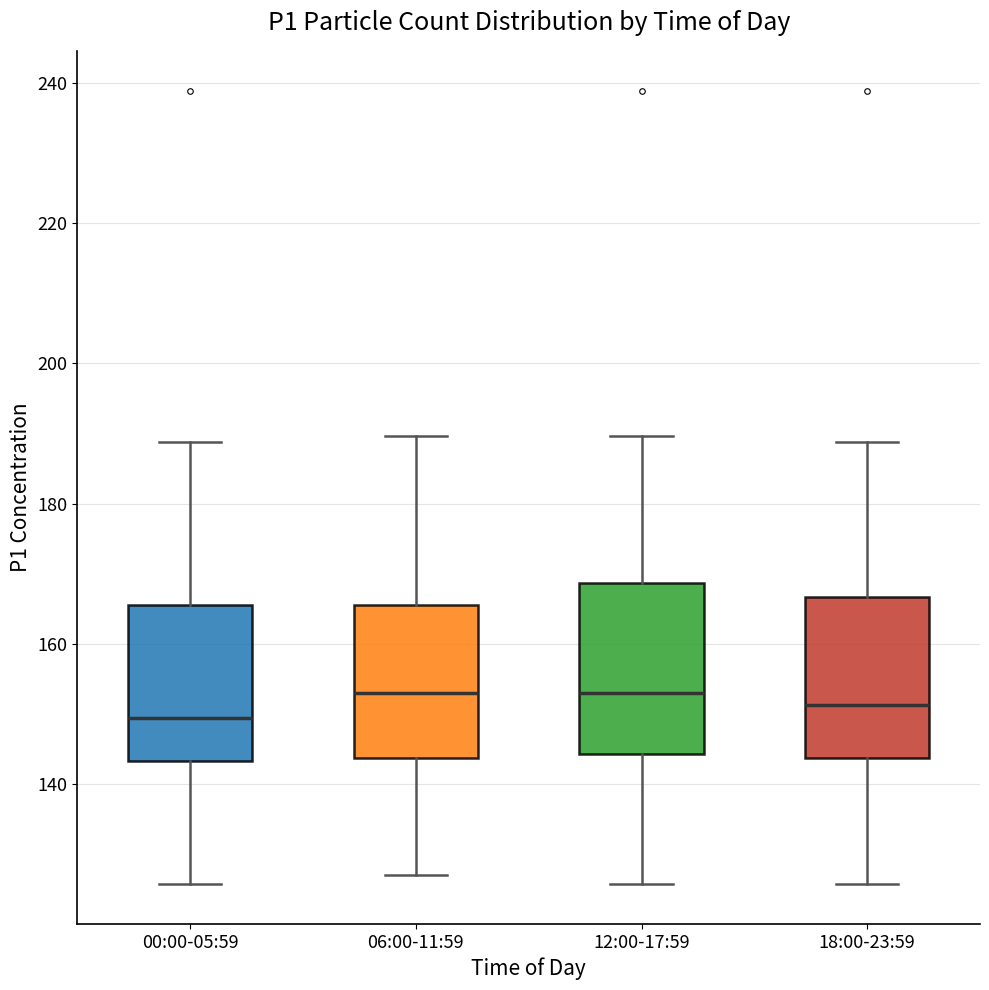

Reading left to right, read every box against the y-axis: the position of its median line, the range the box covers, and the ends of its whiskers. The values are not printed on the chart, so give them approximately, as read against the axis.

00:00-05:59: median 150, box 144 to 166, whiskers 126 to 188
06:00-11:59: median 154, box 144 to 166, whiskers 128 to 190
12:00-17:59: median 154, box 144 to 168, whiskers 126 to 190
18:00-23:59: median 152, box 144 to 166, whiskers 126 to 188